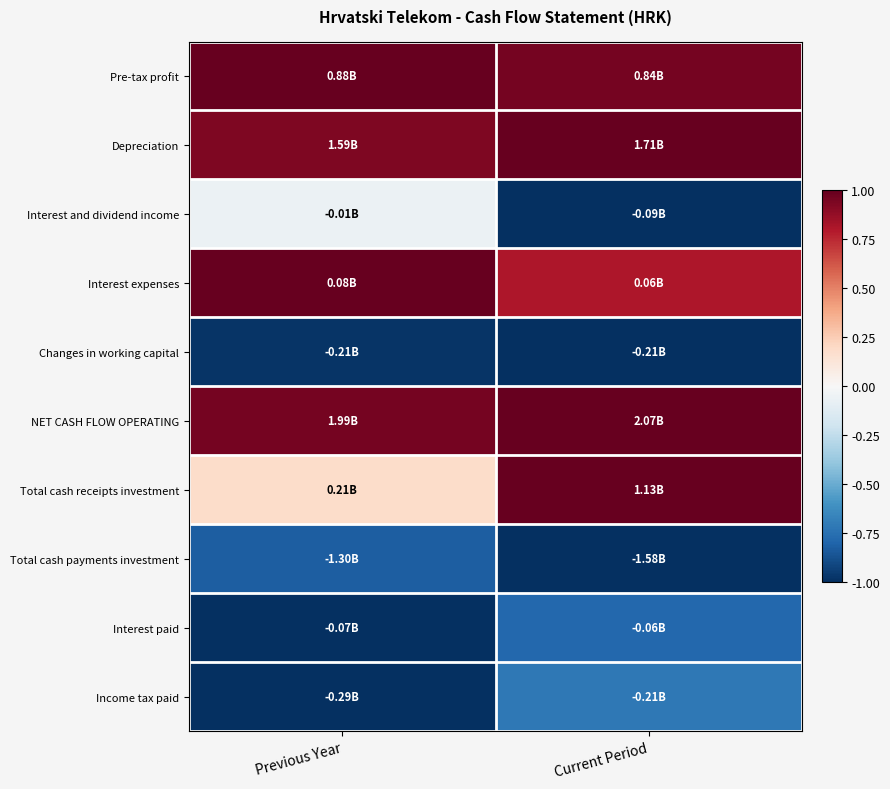

Between Current Period and Previous Year, which is larger?

Previous Year